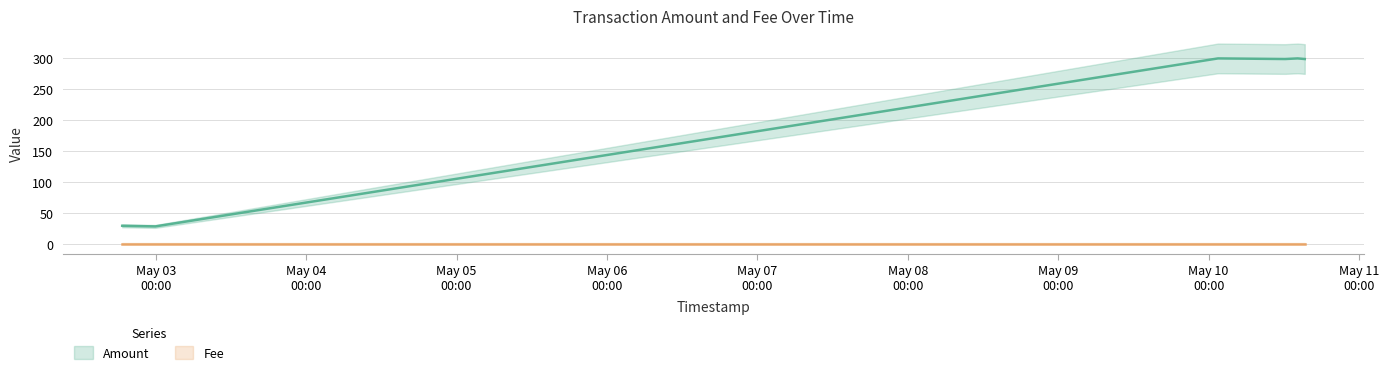

Where does the data first go above 299?

2017-05-10 01:30:28